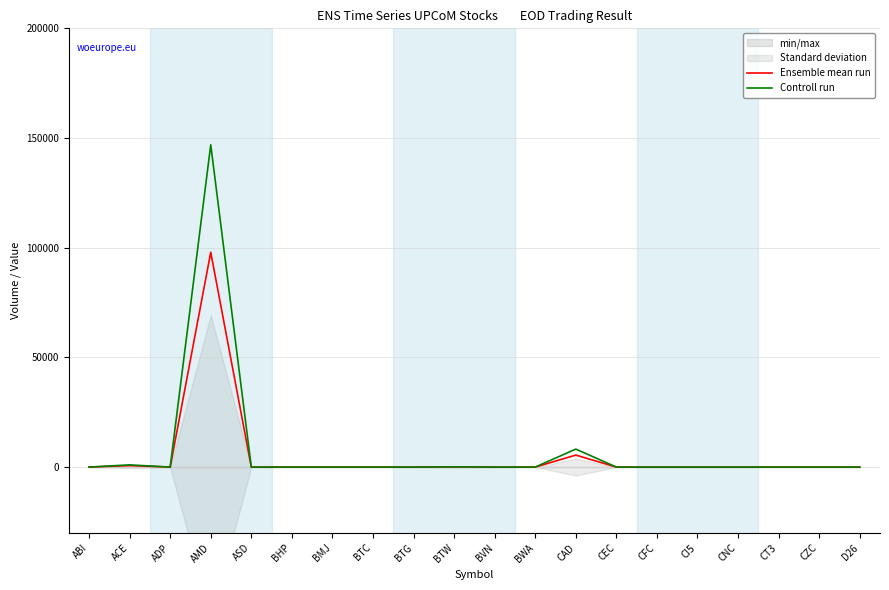

True or false: Ensemble mean run has a value of 67608.7 at ASD.

False